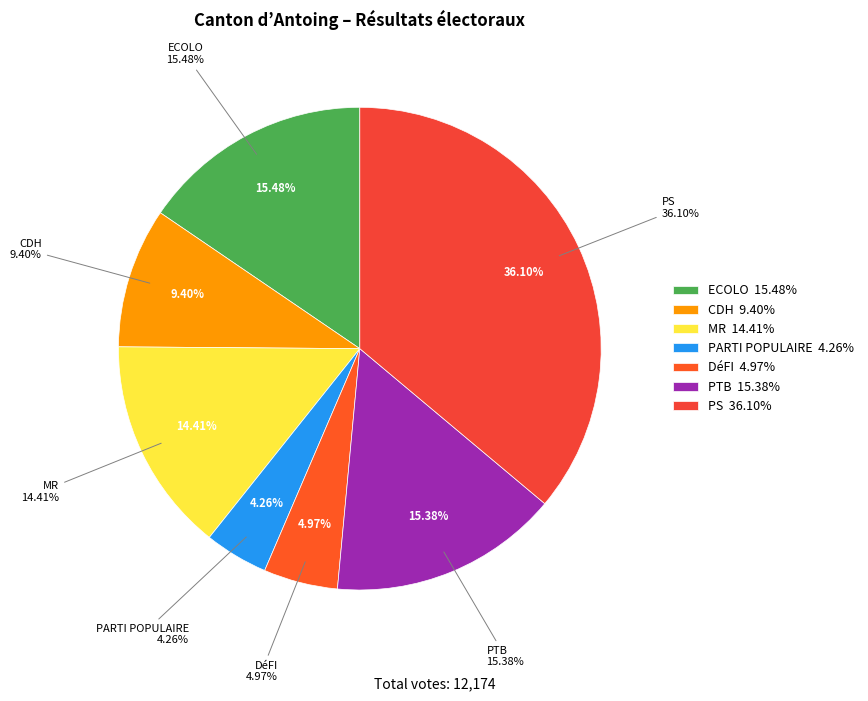

What percentage is the PS slice, to the nearest percent?

36%